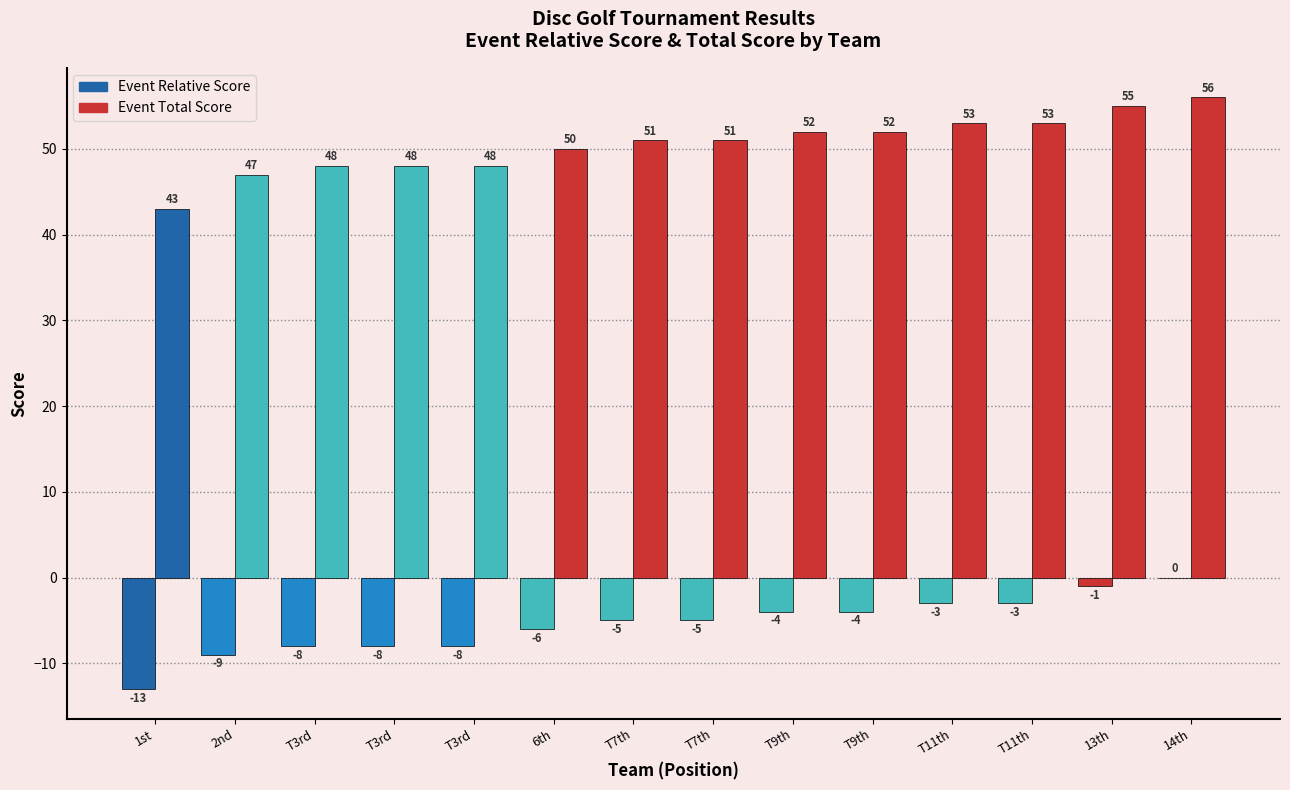

Does the chart contain stacked bars?

No